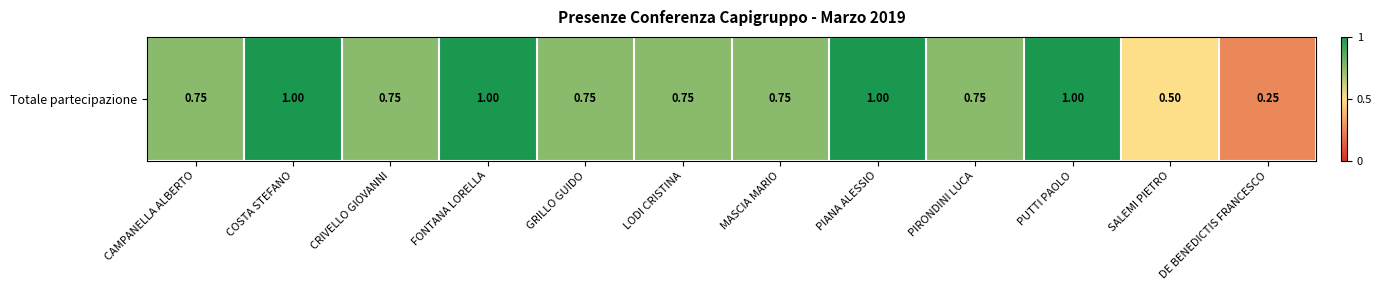

Rank the categories by value from highest to lowest.

COSTA STEFANO, FONTANA LORELLA, PIANA ALESSIO, PUTTI PAOLO, CAMPANELLA ALBERTO, CRIVELLO GIOVANNI, GRILLO GUIDO, LODI CRISTINA, MASCIA MARIO, PIRONDINI LUCA, SALEMI PIETRO, DE BENEDICTIS FRANCESCO